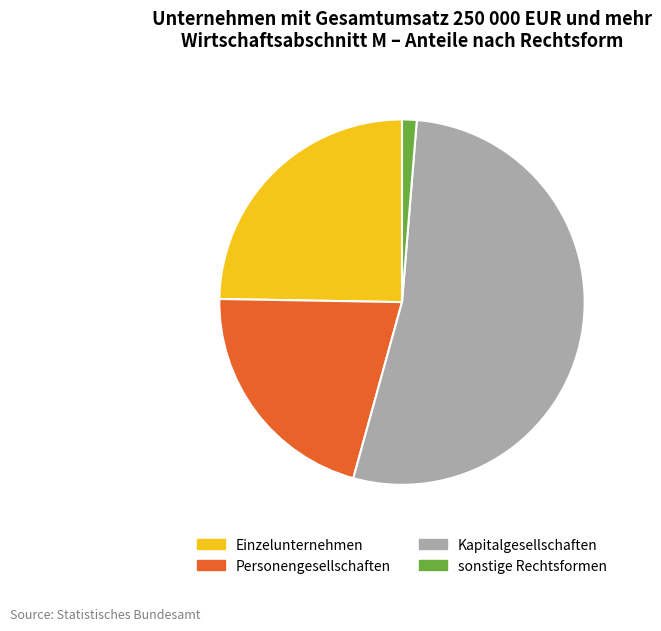

Rank the categories by value from highest to lowest.

Kapitalgesellschaften, Einzelunternehmen, Personengesellschaften, sonstige Rechtsformen